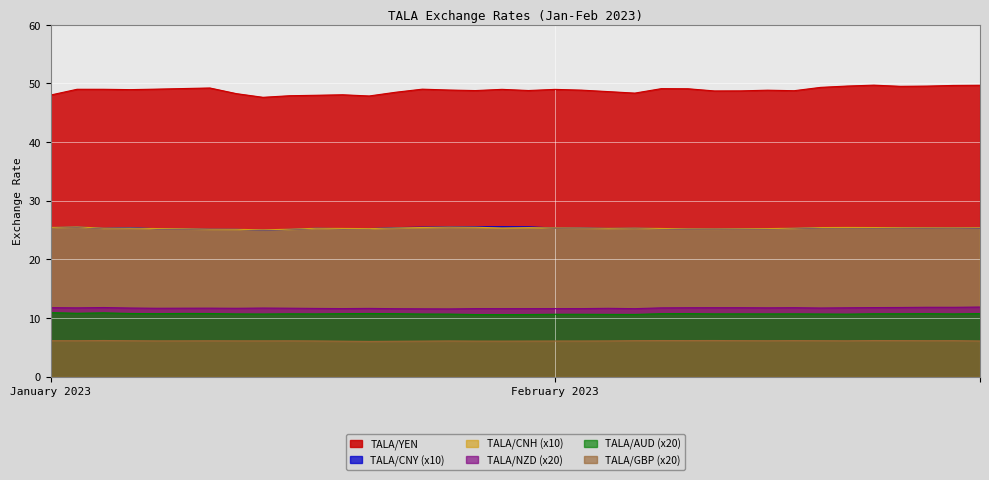

What are all the series names shown in the legend?

TALA/YEN, TALA/CNY (x10), TALA/CNH (x10), TALA/NZD (x20), TALA/AUD (x20), TALA/GBP (x20)